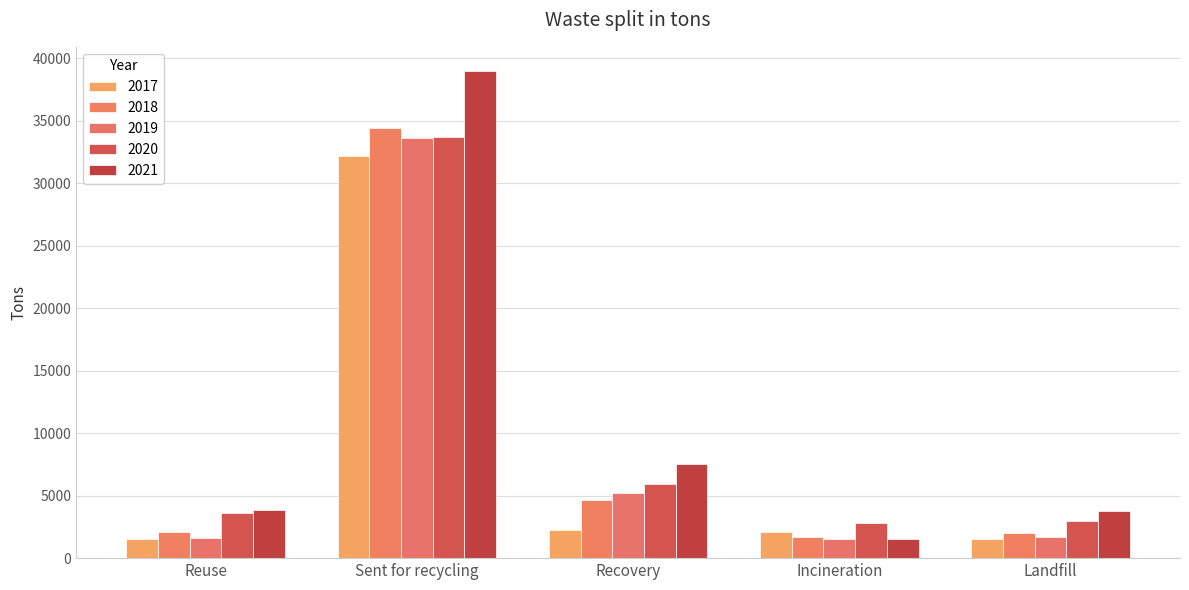

What is the value of the 2019 bar at the 2nd from the left?

33607